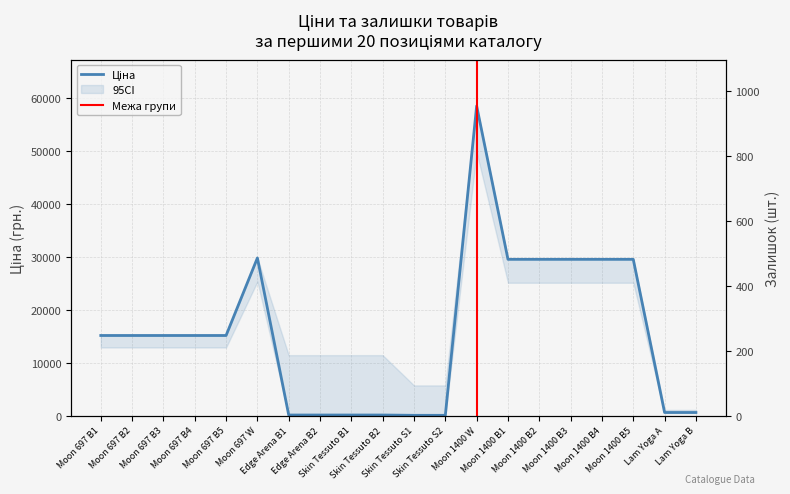

List the series in order of their overall mean, highest first.

Ціна, Залишок